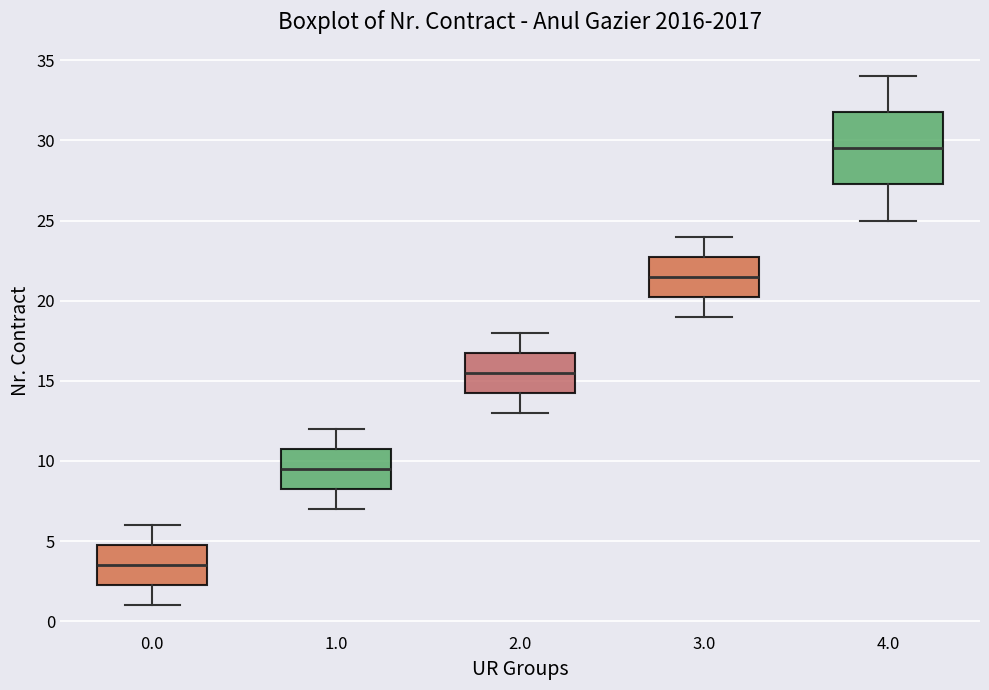

Reading left to right, read every box against the y-axis: the position of its median line, the range the box covers, and the ends of its whiskers. The values are not printed on the chart, so give them approximately, as read against the axis.

0.0: median 3.5, box 2.5 to 5.0, whiskers 1.0 to 6.0
1.0: median 9.5, box 8.5 to 11.0, whiskers 7.0 to 12.0
2.0: median 15.5, box 14.5 to 17.0, whiskers 13.0 to 18.0
3.0: median 21.5, box 20.5 to 23.0, whiskers 19.0 to 24.0
4.0: median 29.5, box 27.5 to 32.0, whiskers 25.0 to 34.0